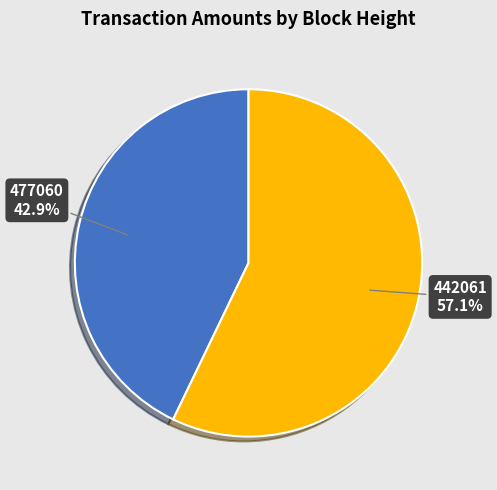

True or false: 477060 accounts for 43% of the total.

True